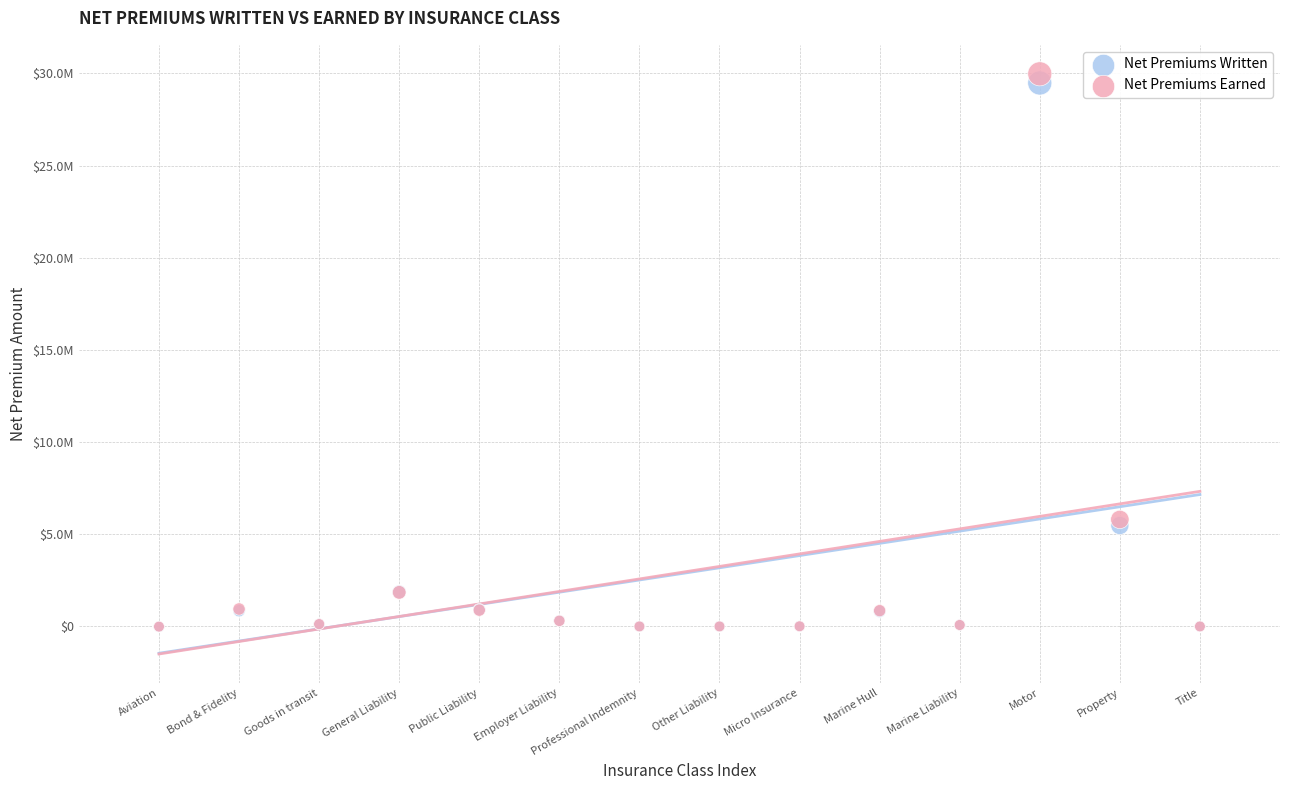

What are all the series names shown in the legend?

Net Premiums Written, Net Premiums Earned